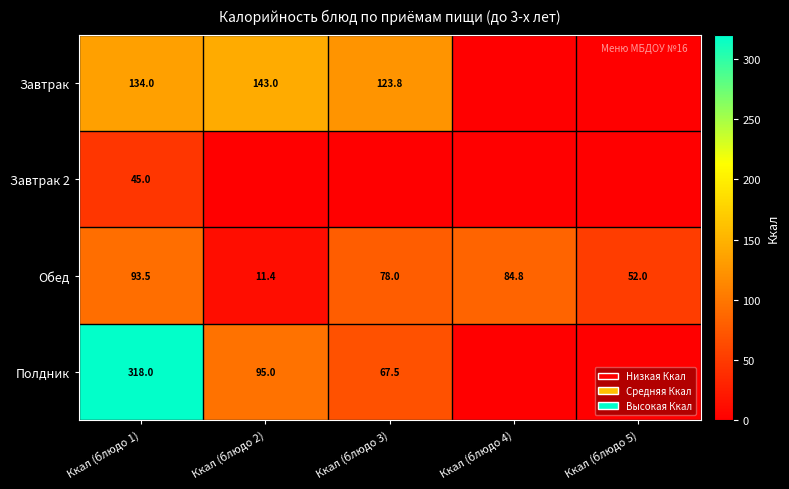

What is the difference between the maximum and minimum values in the Обед series?

82.1